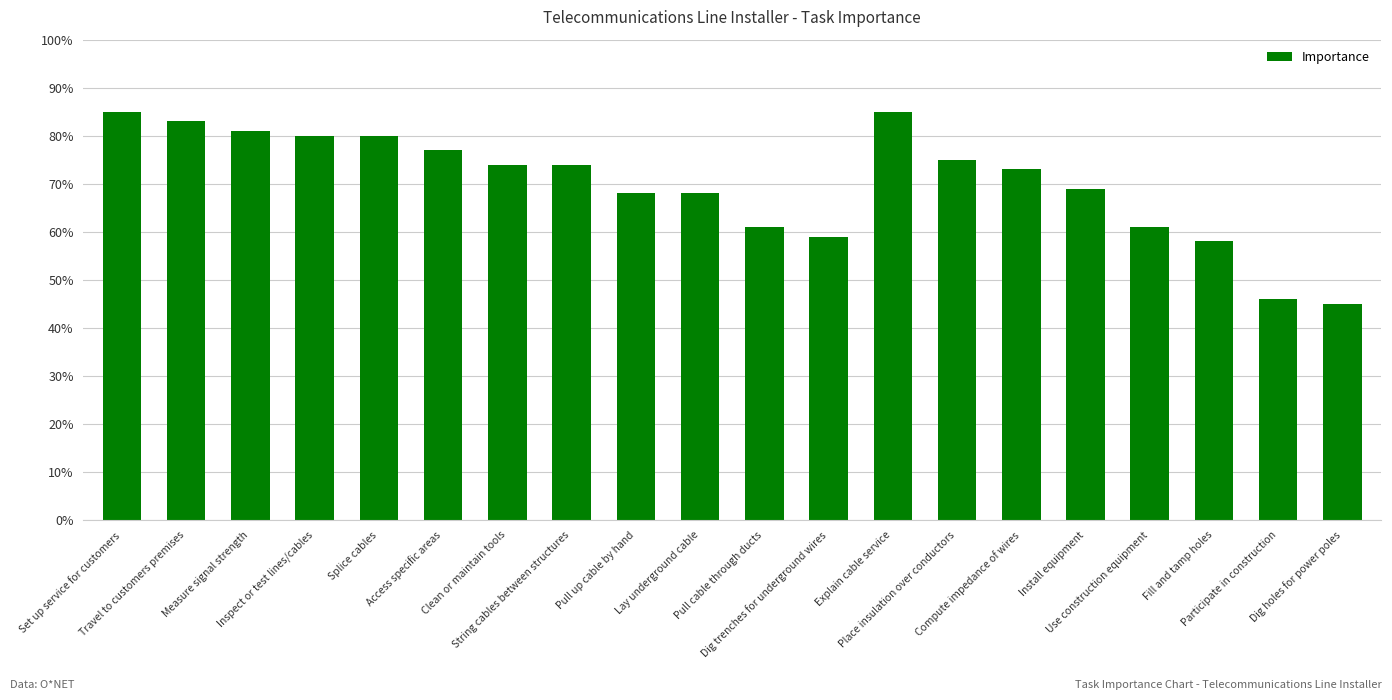

What is the greatest value displayed?

85